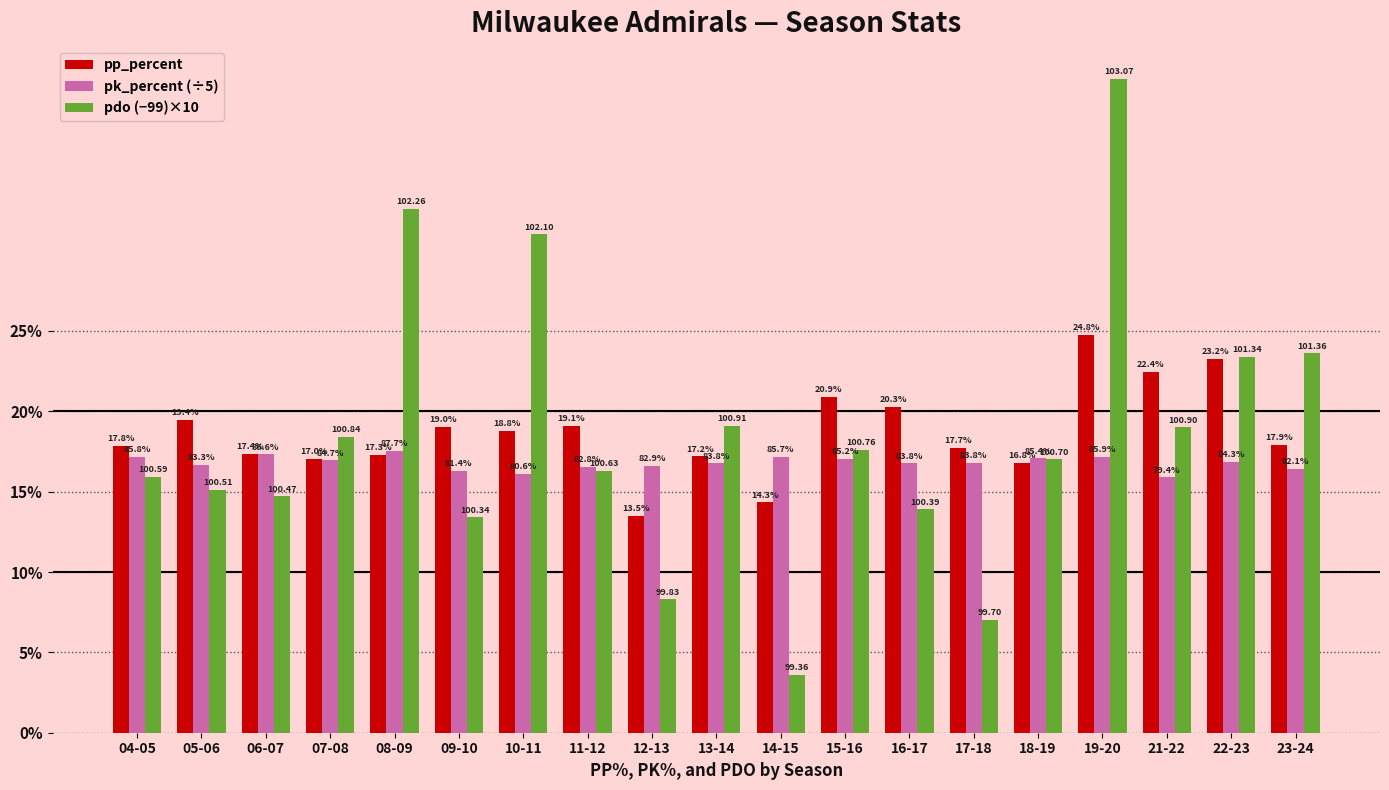

What is the total value across all series at 11-12?

52.0